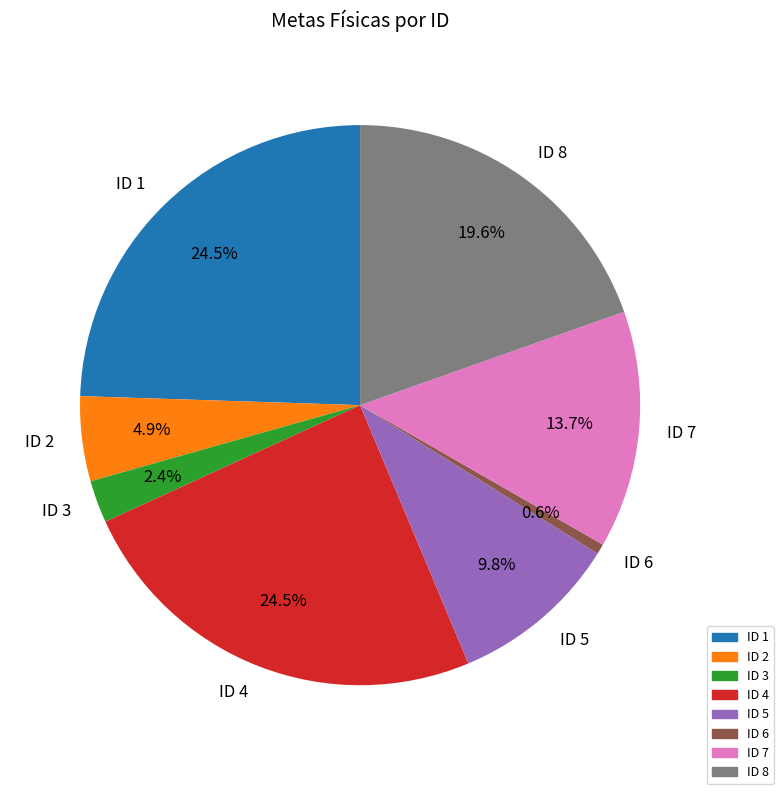

True or false: ID 6 accounts for 1% of the total.

True